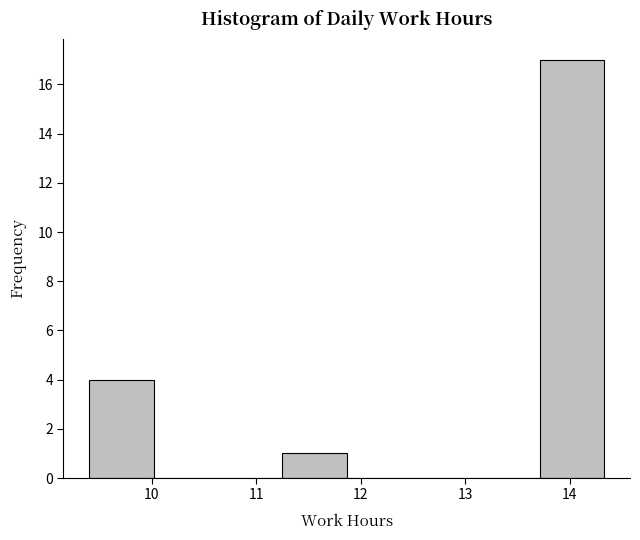

Reading left to right, transcribe this chart: for each bar, give the range it covers on the x-axis and its height. Neither the bar edges nor the heights are printed on the chart, so give them approximately, as read against the axes.

9.4 to 10.0: 4
10.0 to 10.6: 0
10.6 to 11.2: 0
11.2 to 11.9: 1
11.9 to 12.5: 0
12.5 to 13.1: 0
13.1 to 13.7: 0
13.7 to 14.3: 17